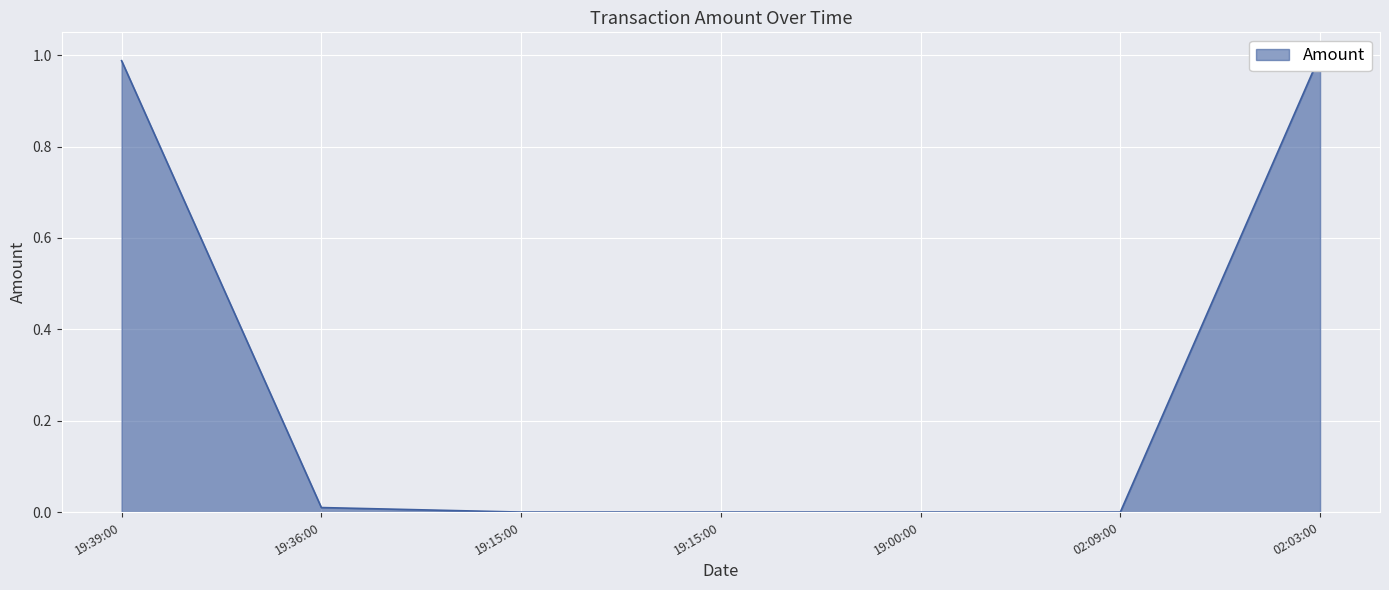

Reading right to left, extract all data points from this chart.

1.0	0.0	0.0	0.0	0.0	0.0	1.0